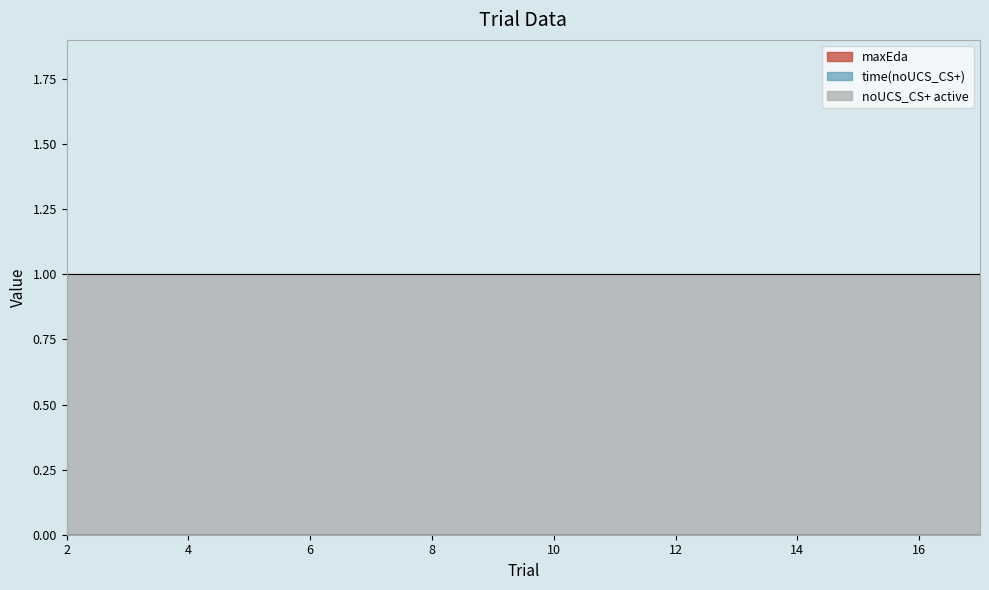

True or false: maxEda and time(noUCS_CS+) intersect in this chart.

False